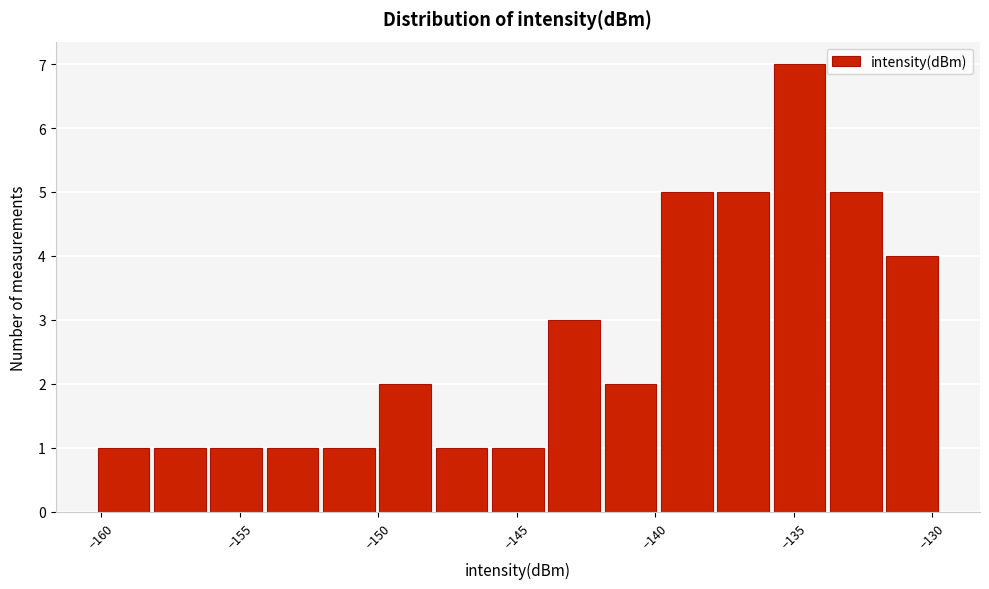

Reading left to right, list every bar in this chart as the range it spans on the x-axis followed by its height. Neither the bar edges nor the heights are printed on the chart, so give them approximately, as read against the axes.

-160.0 to -158.0: 1
-158.0 to -156.0: 1
-156.0 to -154.0: 1
-154.0 to -152.0: 1
-152.0 to -150.0: 1
-150.0 to -148.0: 2
-148.0 to -146.0: 1
-146.0 to -144.0: 1
-144.0 to -142.0: 3
-142.0 to -140.0: 2
-140.0 to -138.0: 5
-138.0 to -136.0: 5
-136.0 to -134.0: 7
-134.0 to -131.5: 5
-131.5 to -129.5: 4